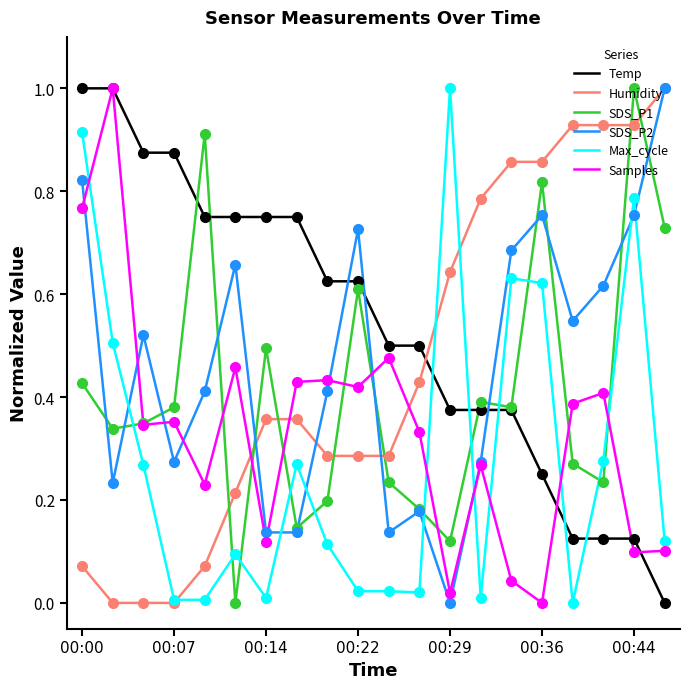

What is the maximum value for Humidity?

1.0